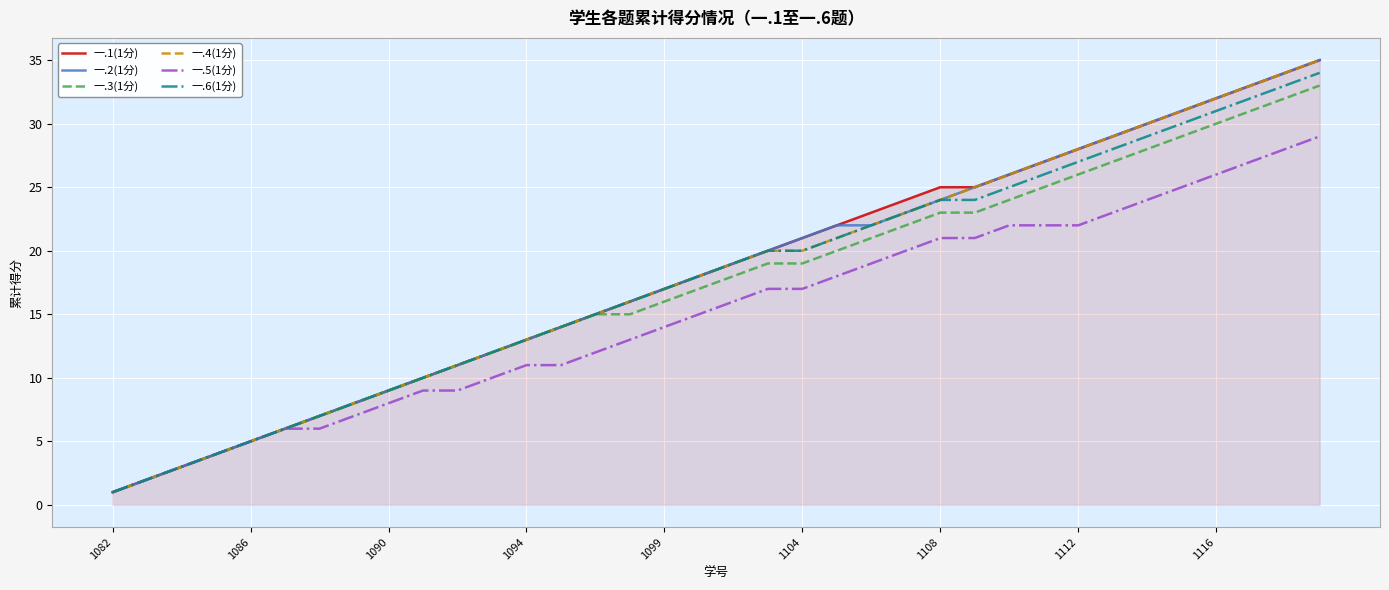

What is the maximum value for 一.1(1分)?

35